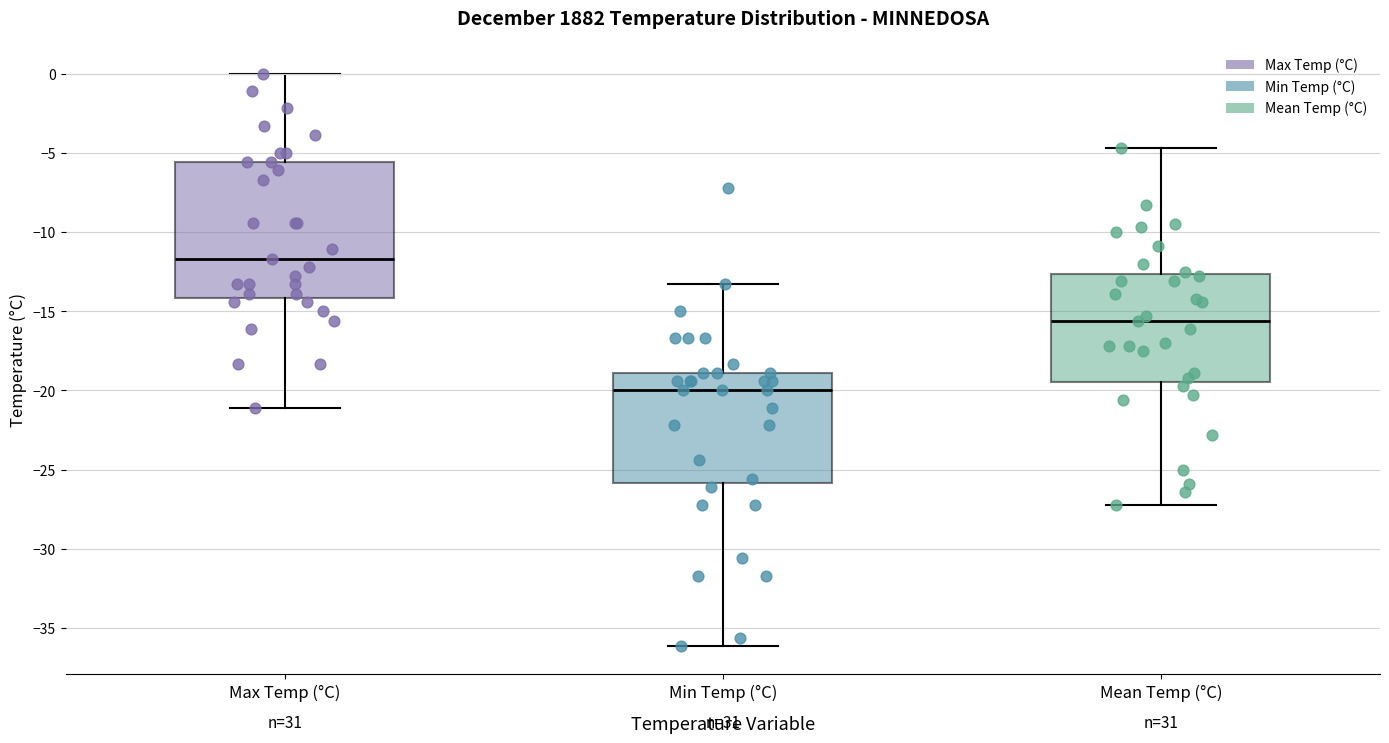

Which box is the tallest, from its lower edge to its upper edge?

Max Temp (°C)